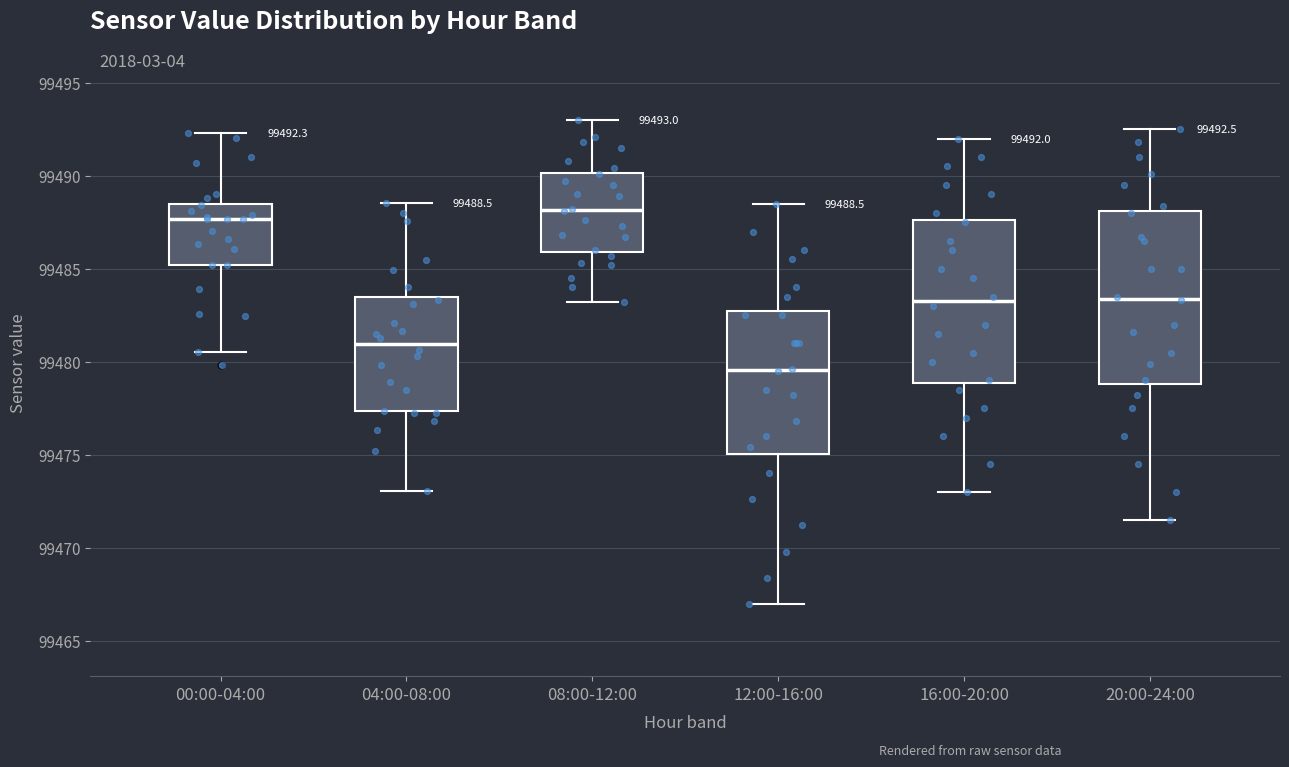

Comparing the boxes themselves (not the whiskers), which one is the tallest?

20:00-24:00